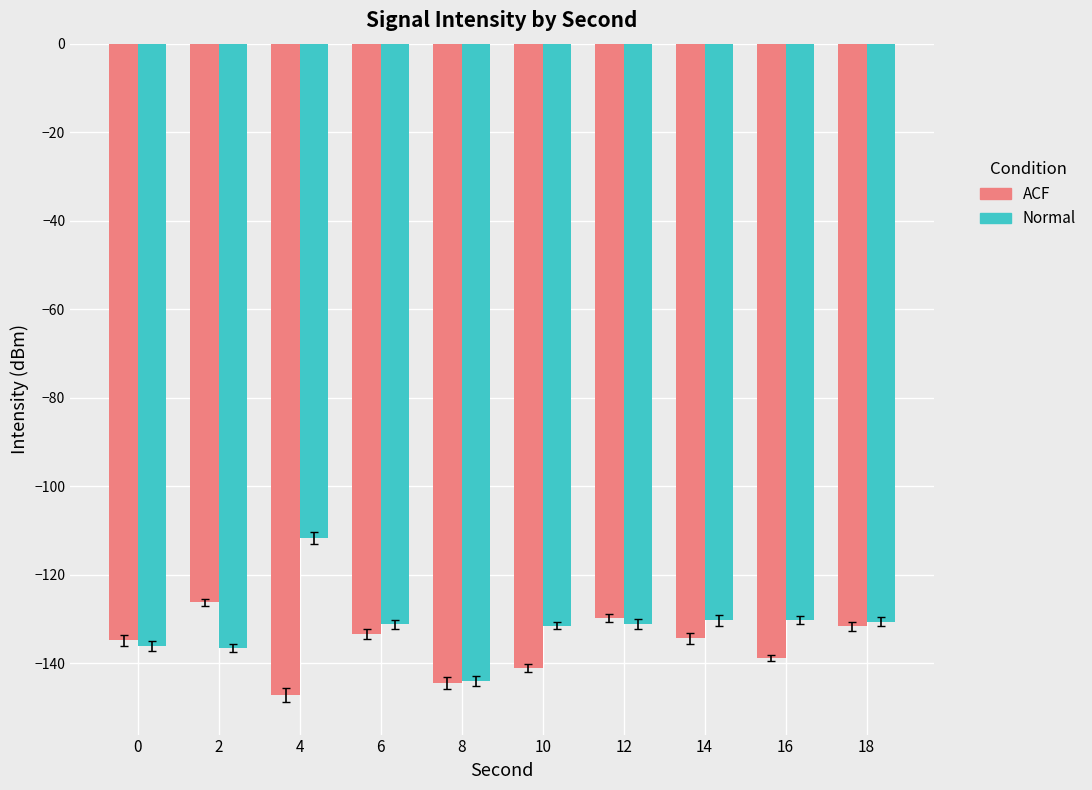

Rank the series at 10 from lowest to highest value.

ACF, Normal